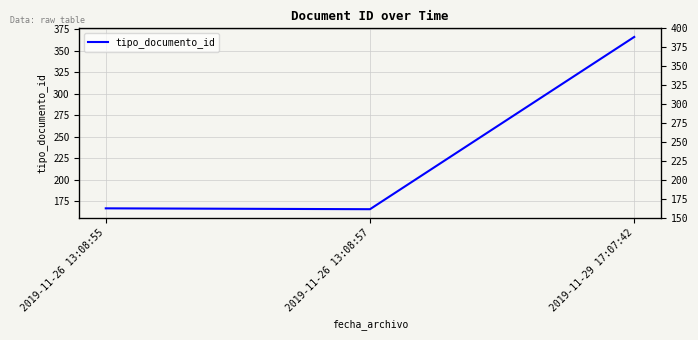

What is the sum of all values?

699